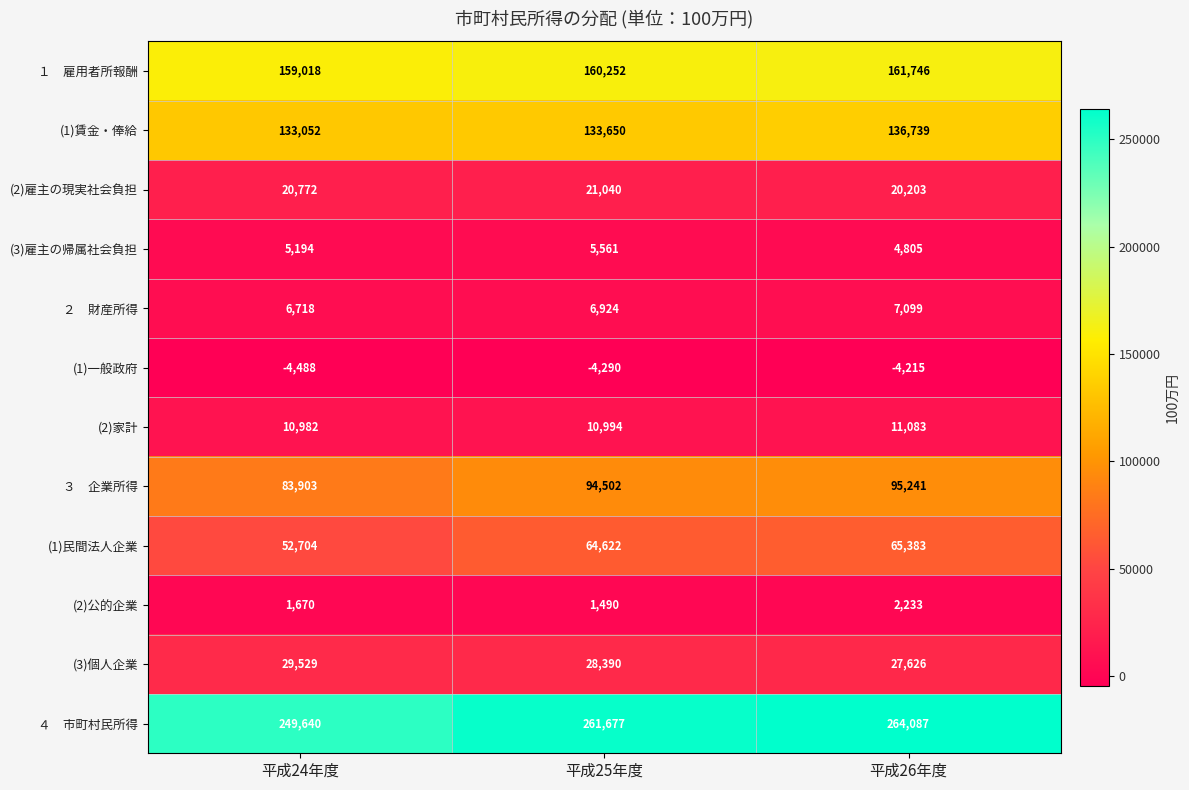

True or false: (2)雇主の現実社会負担 has a value of 27024 at 平成24年度.

False